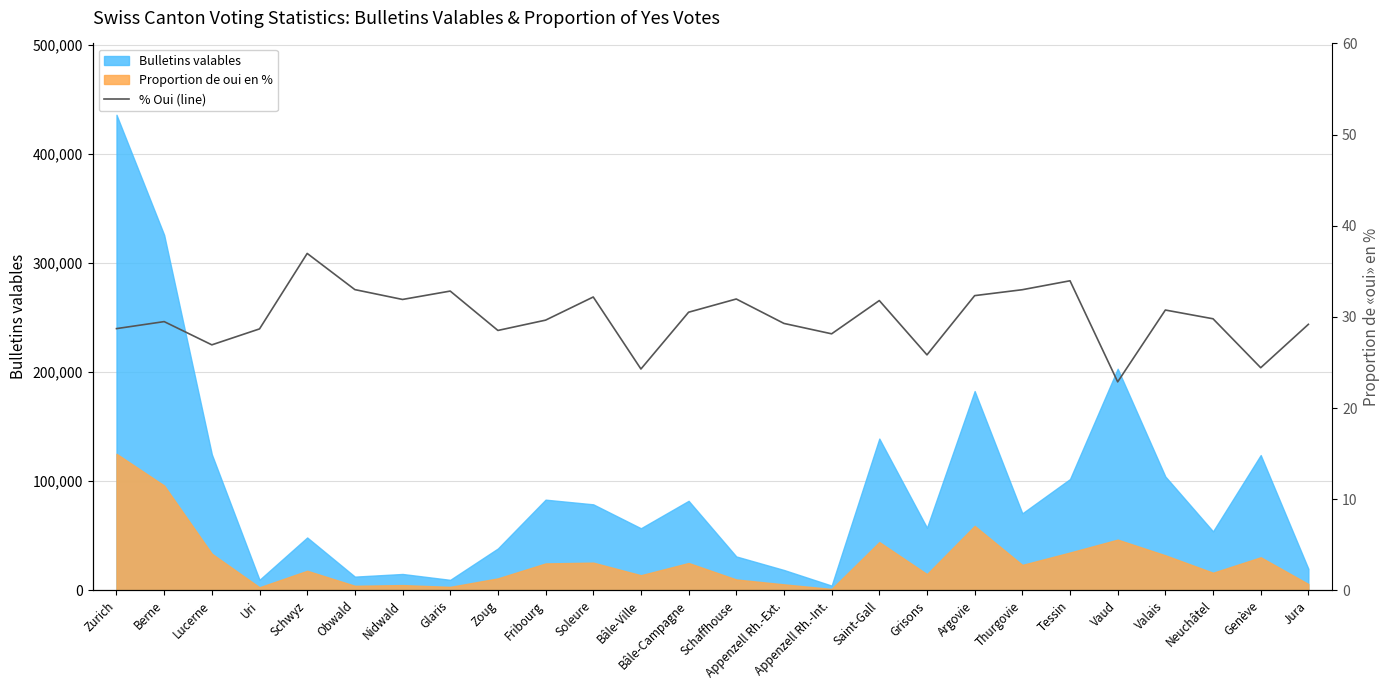

Reading left to right, list all the values displayed in this chart.

28.7	29.5	26.9	28.7	37.0	33.0	31.9	32.8	28.5	29.6	32.2	24.3	30.5	32.0	29.3	28.1	31.8	25.8	32.3	33.0	34.0	22.9	30.8	29.8	24.4	29.2